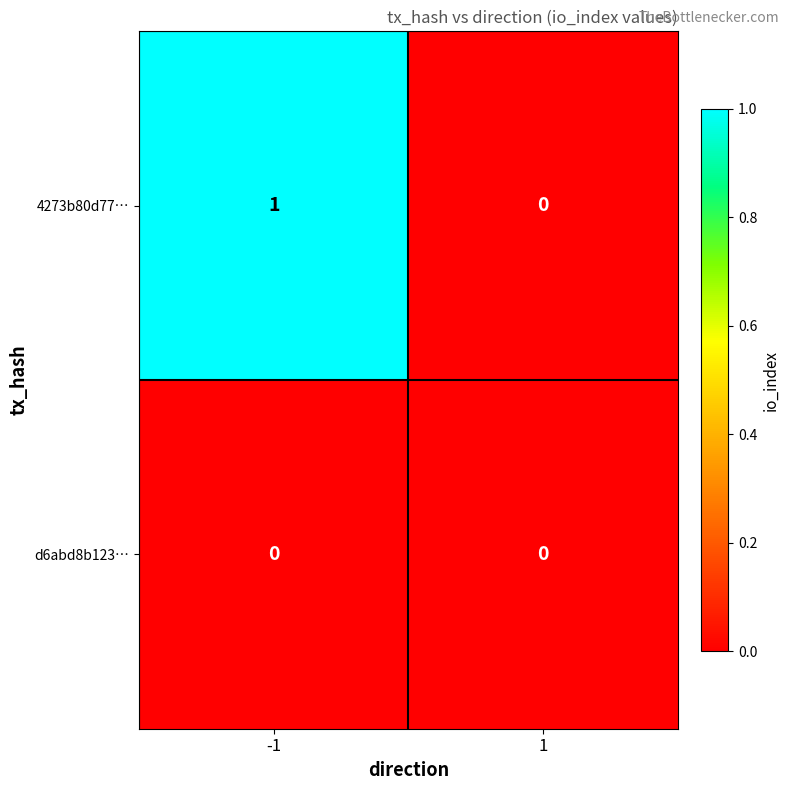

Is it true that 4273b80d77… equals 0 at -1?

False